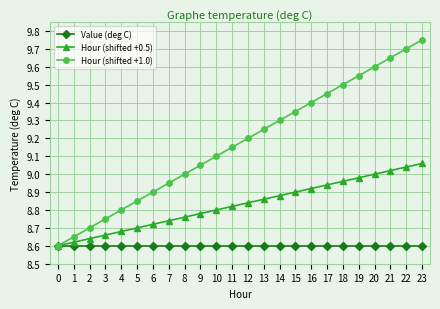

True or false: Hour (shifted +1.0) has a value of 8.9 at 7.

True